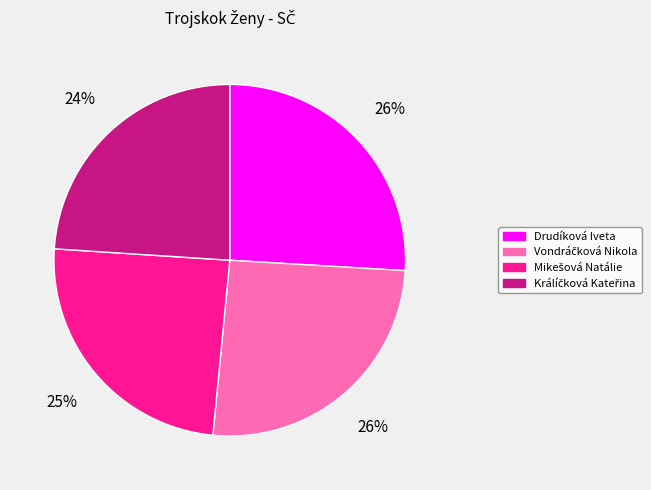

To the nearest percent, what portion does Drudíková Iveta represent?

26%